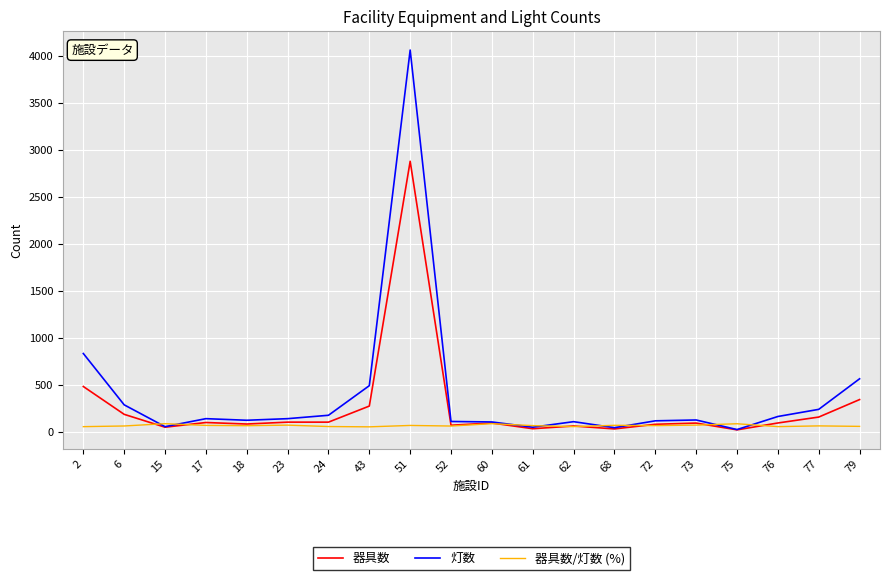

Where does the 器具数/灯数 (%) series first go above 69?

15